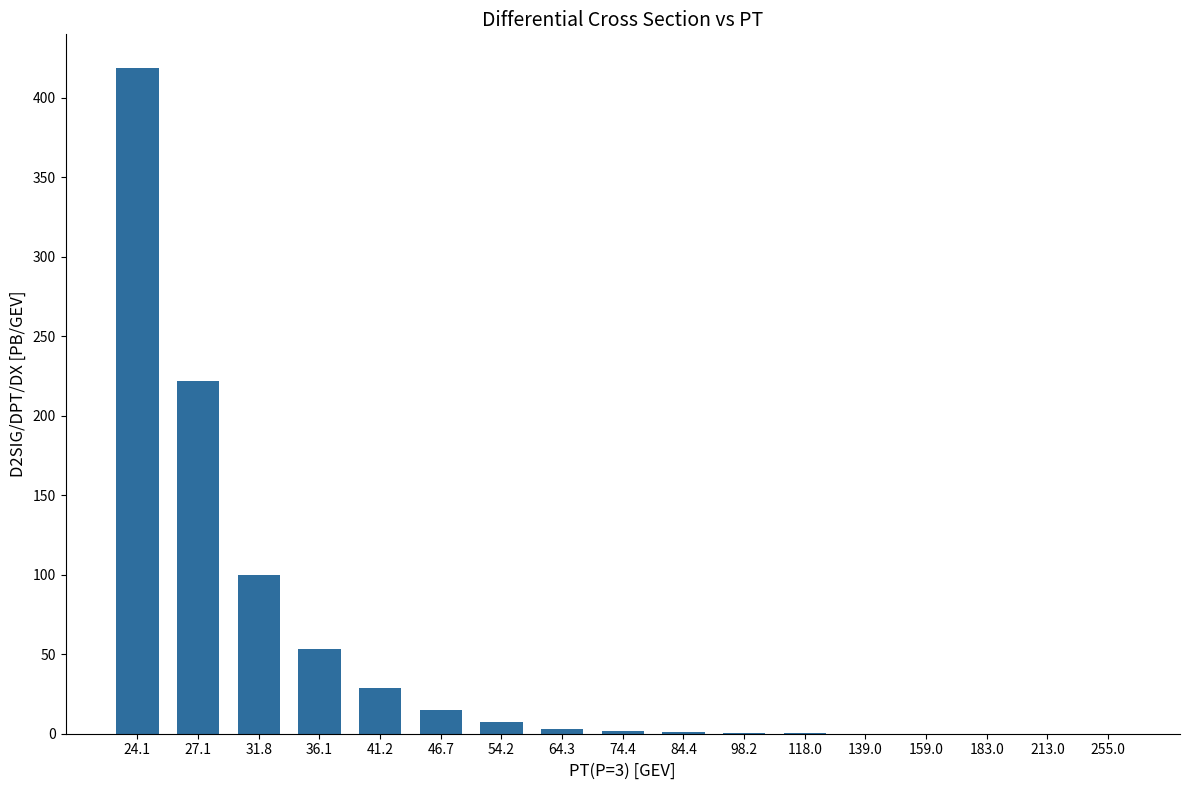

Which category has the highest value across all series?

24.1